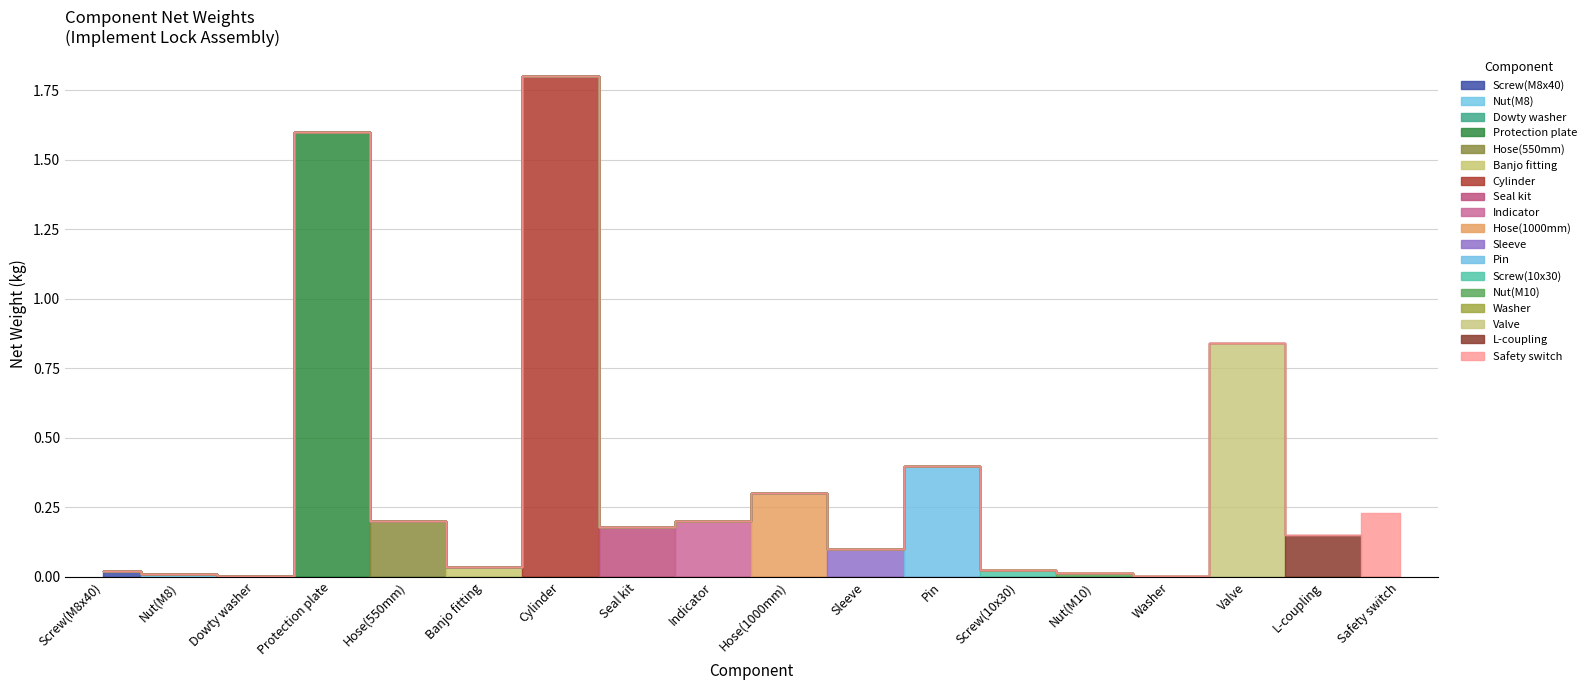

True or false: the data shows 0.3 at Hose(550mm).

False